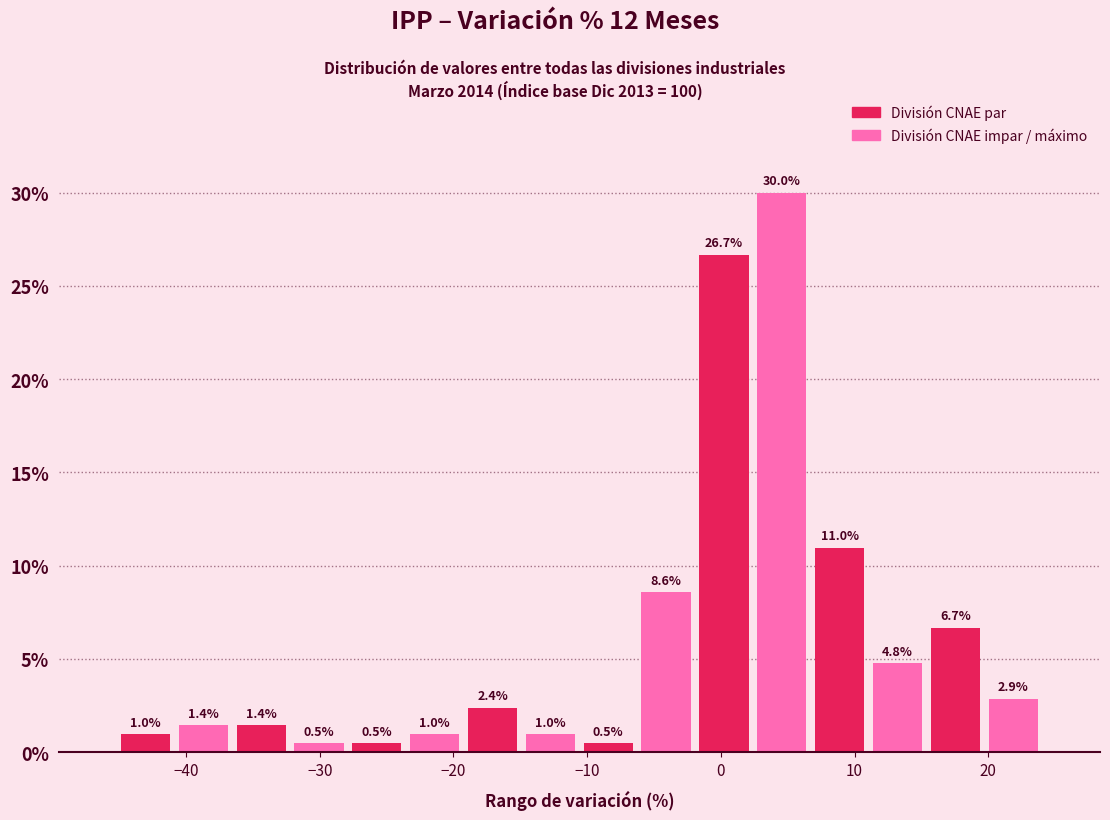

Over which range of the x-axis is the bar tallest?

2 to 7